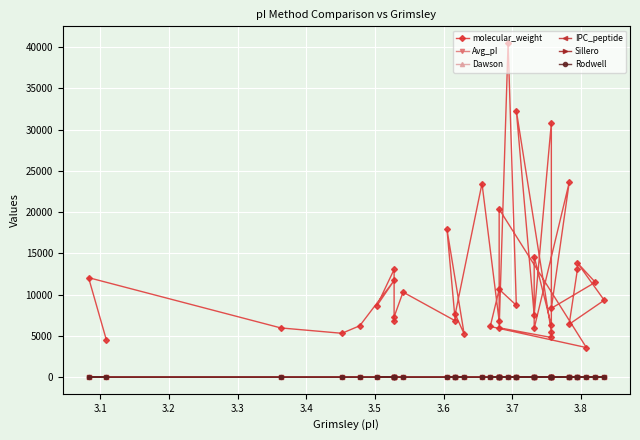

Rank the series at 3.7 from highest to lowest value.

molecular_weight, Dawson, Avg_pI, IPC_peptide, Sillero, Rodwell